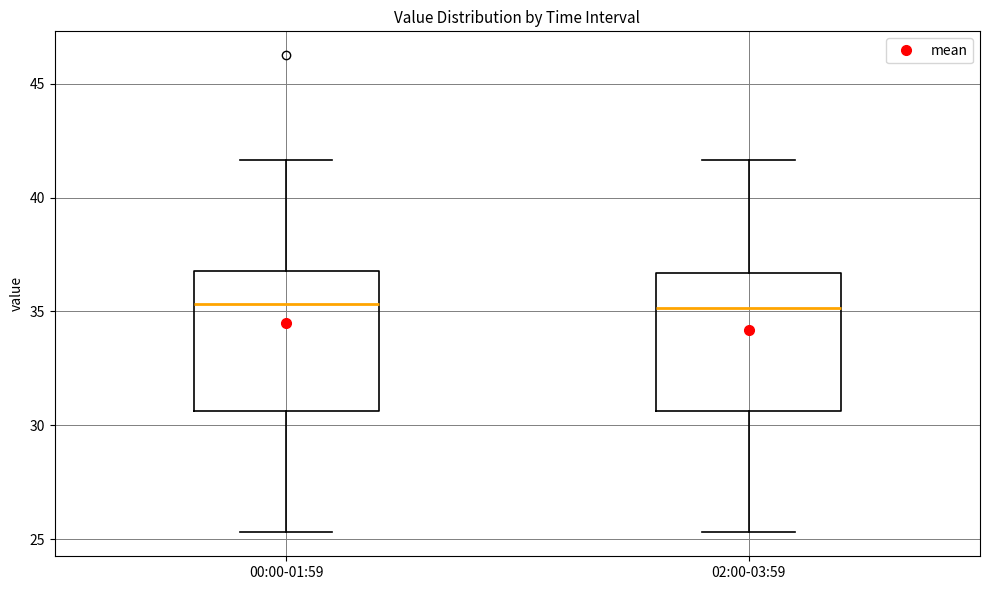

Reading left to right, transcribe this box plot: for each box, give where its median line is, the range the box spans, and where its two whiskers end, as read against the y-axis. The values are not printed on the chart, so give them approximately, as read against the axis.

00:00-01:59: median 35.5, box 30.5 to 37.0, whiskers 25.5 to 41.5
02:00-03:59: median 35.0, box 30.5 to 36.5, whiskers 25.5 to 41.5